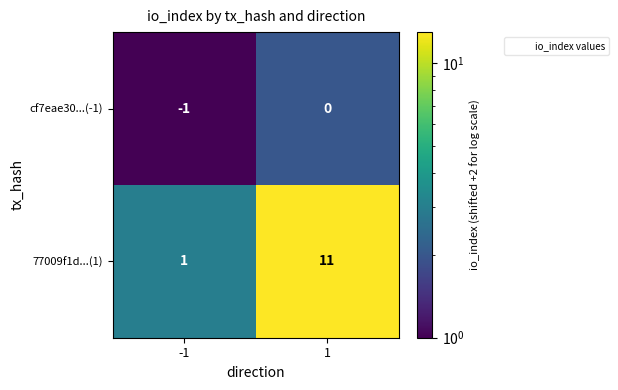

Reading left to right, extract all data points from this chart.

cf7eae30...(-1): -1	0
77009f1d...(1): 1	11